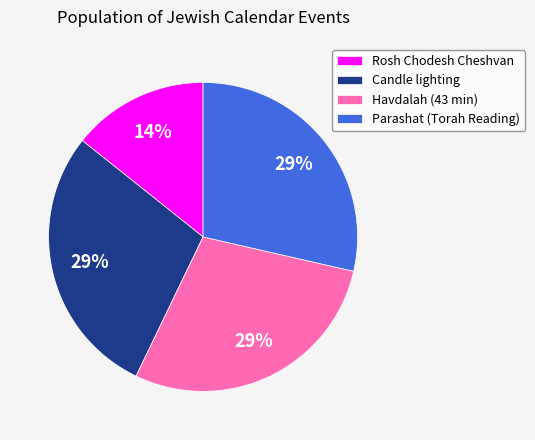

Does Rosh Chodesh Cheshvan account for over 50% of the chart?

No